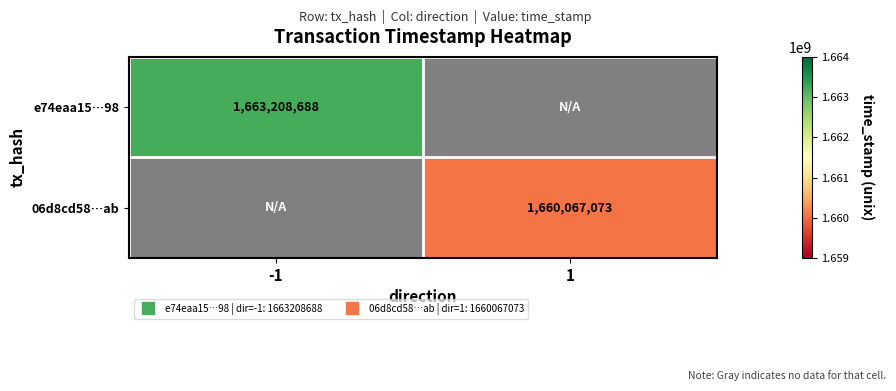

Which category has the highest value across all series?

-1